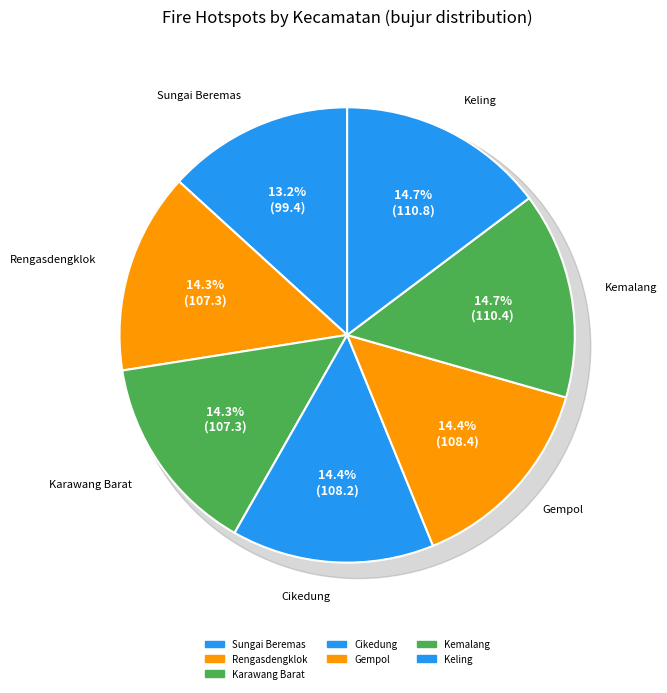

To the nearest percent, what is the combined percentage of Kemalang and Gempol?

29%